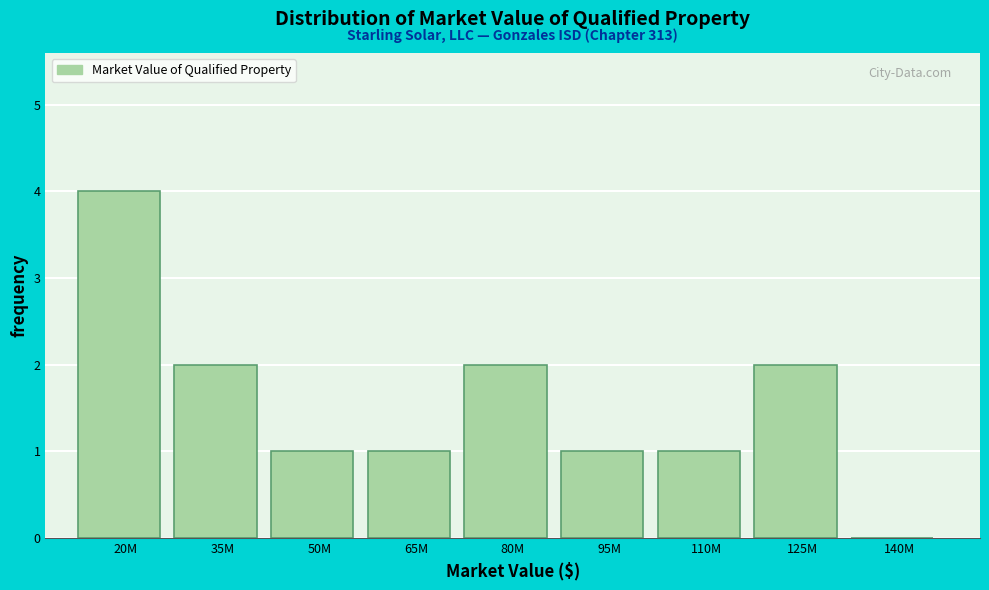

Reading right to left, extract all data points from this chart.

140M=0	125M=2	110M=1	95M=1	80M=2	65M=1	50M=1	35M=2	20M=4